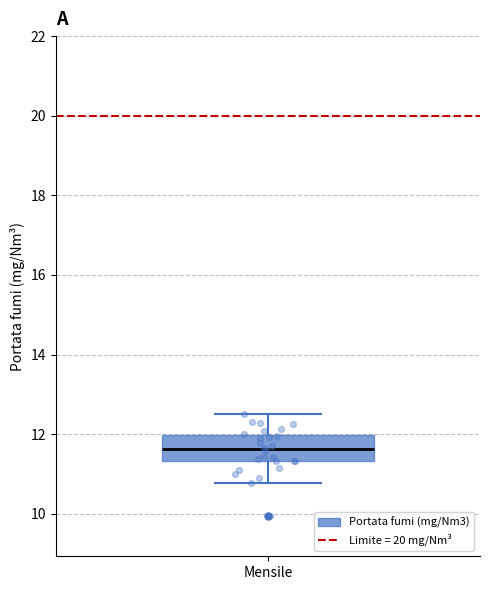

Read this box plot against the y-axis: the position of the median line, the range covered by the box, and the ends of both whiskers. The values are not printed on the chart, so give them approximately, as read against the axis.

median 11.6, box 11.4 to 12.0, whiskers 10.8 to 12.4